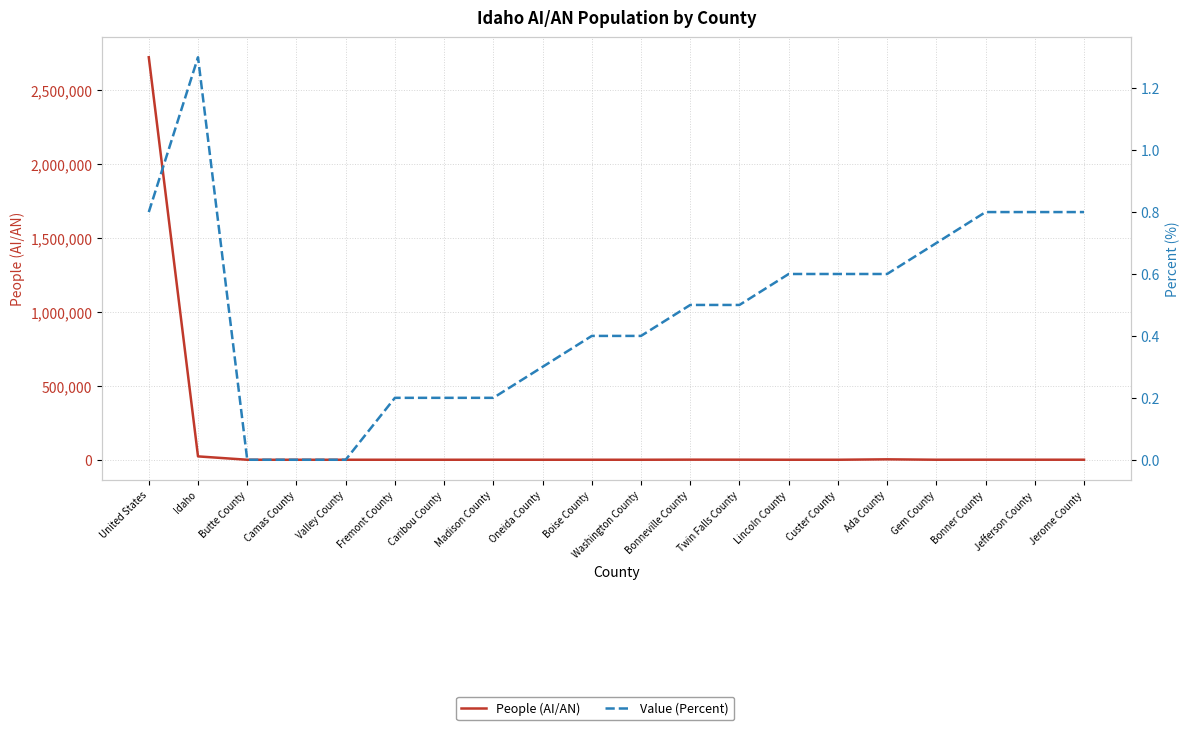

How many lines are shown in the chart?

2